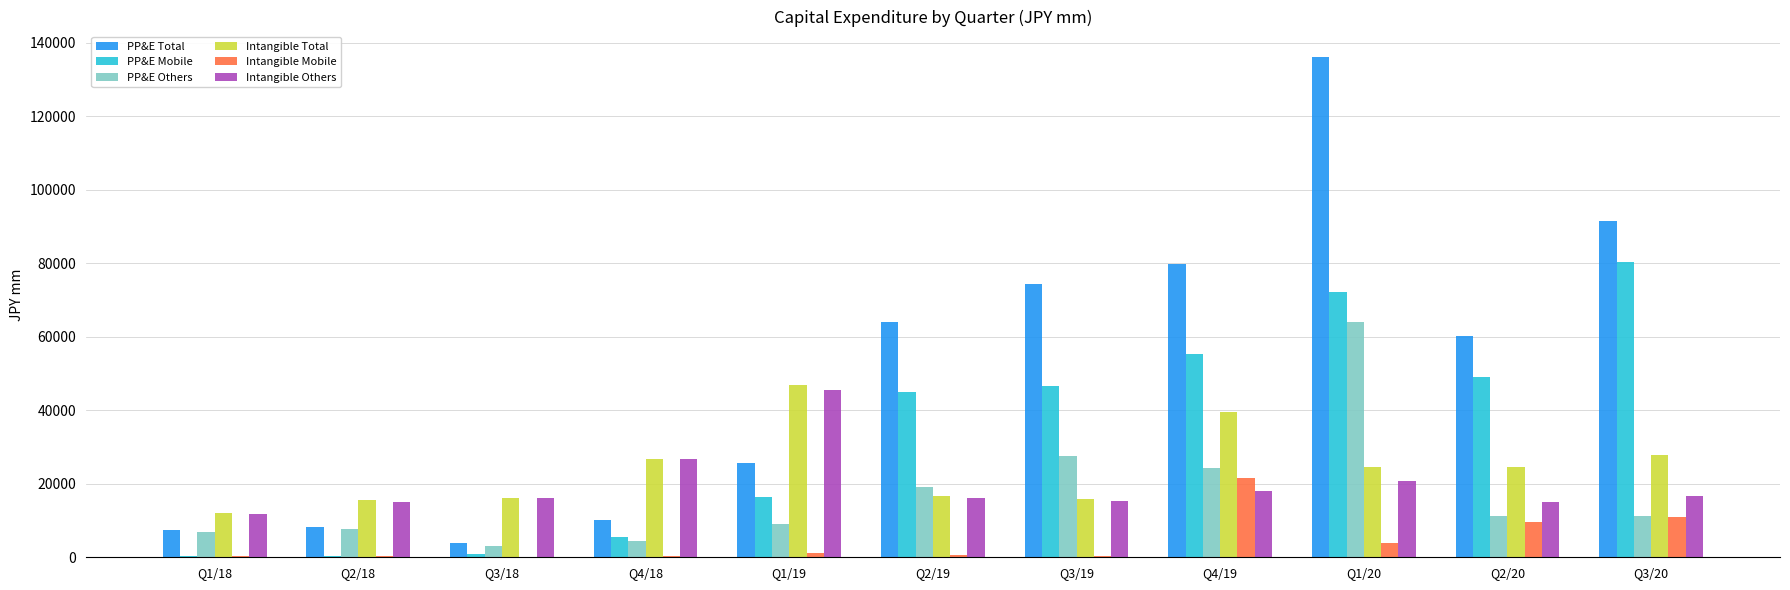

What is the sum of the Intangible Others values at Q3/19 and Q3/20?

32114